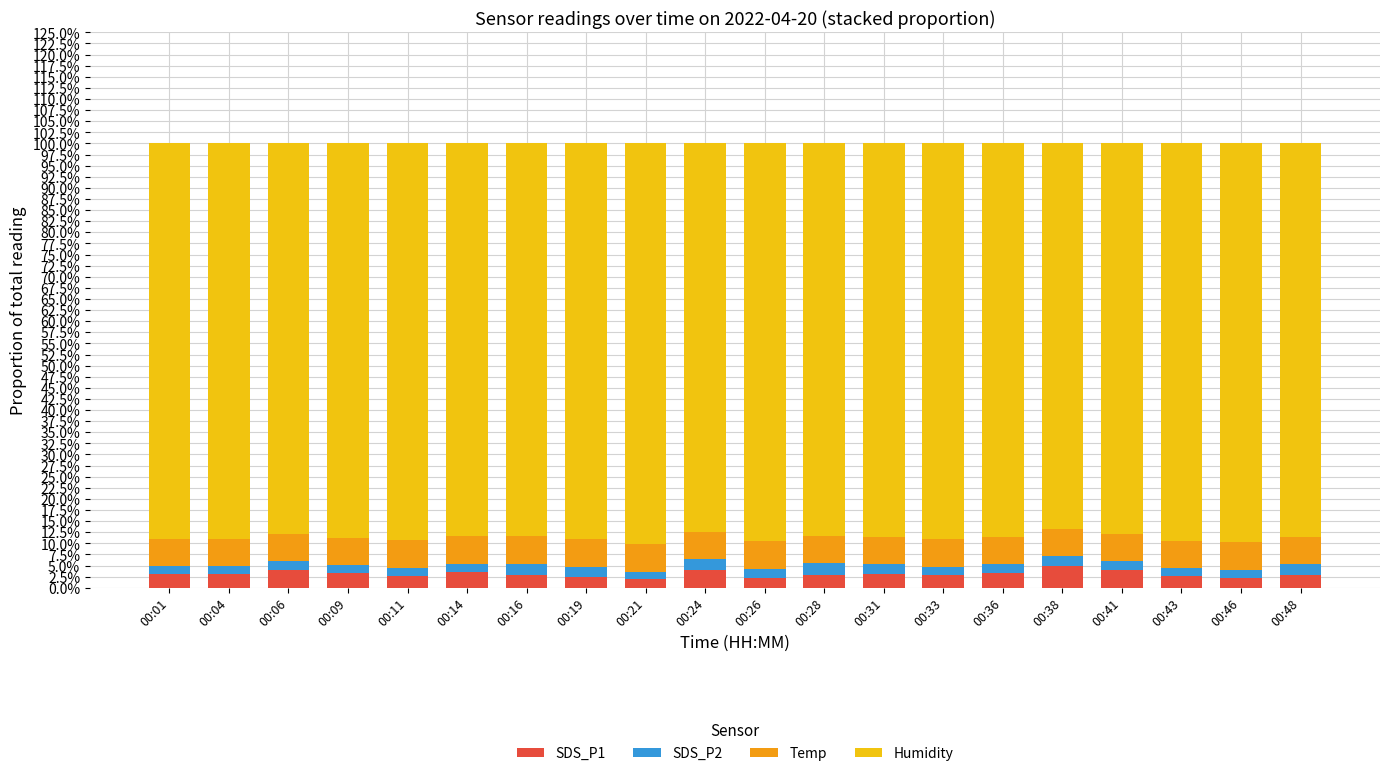

Are the bars grouped side by side (vs. stacked)?

No